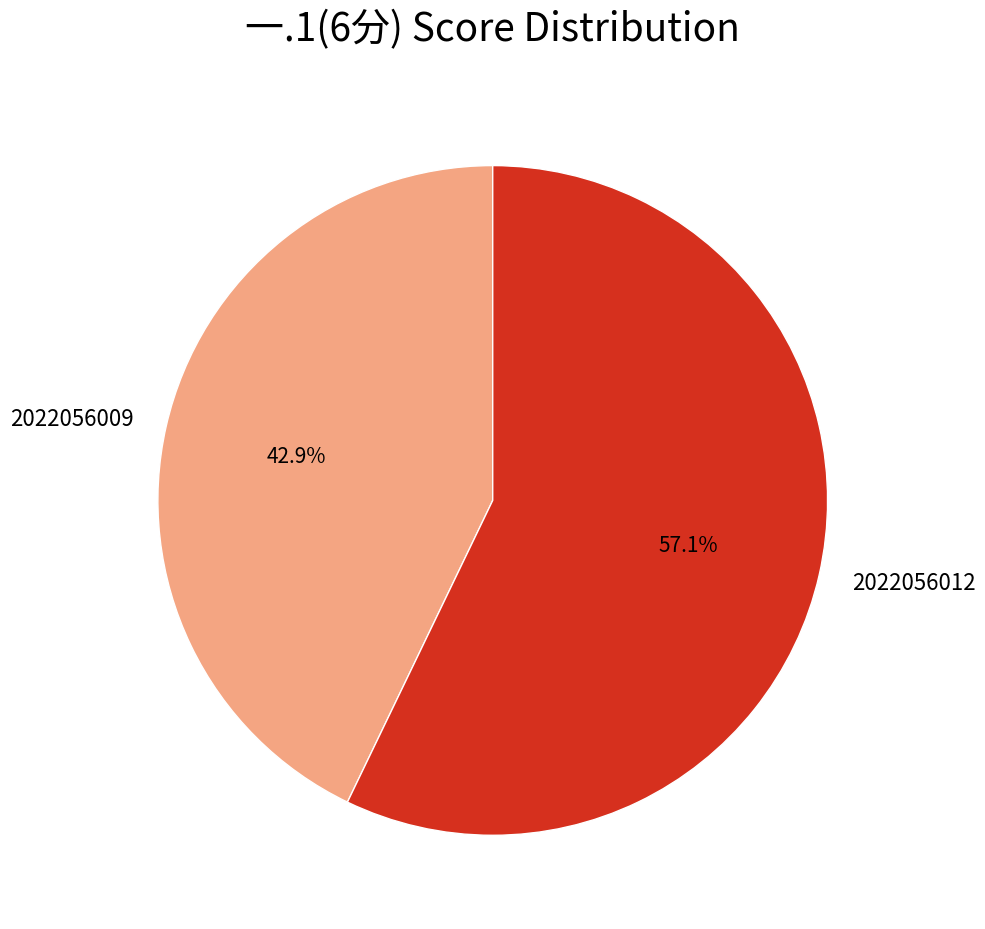

Which has a higher value, 2022056009 or 2022056012?

2022056012